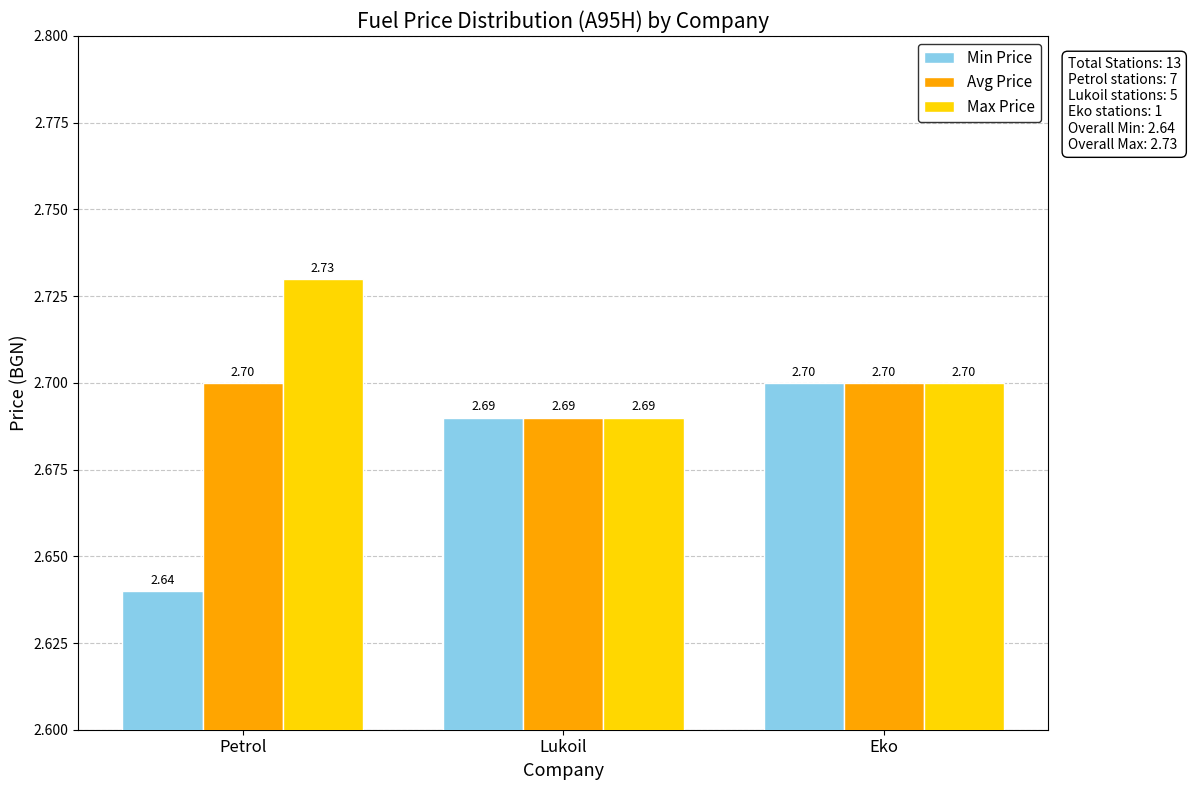

At which category is the sum across all series the highest?

Eko